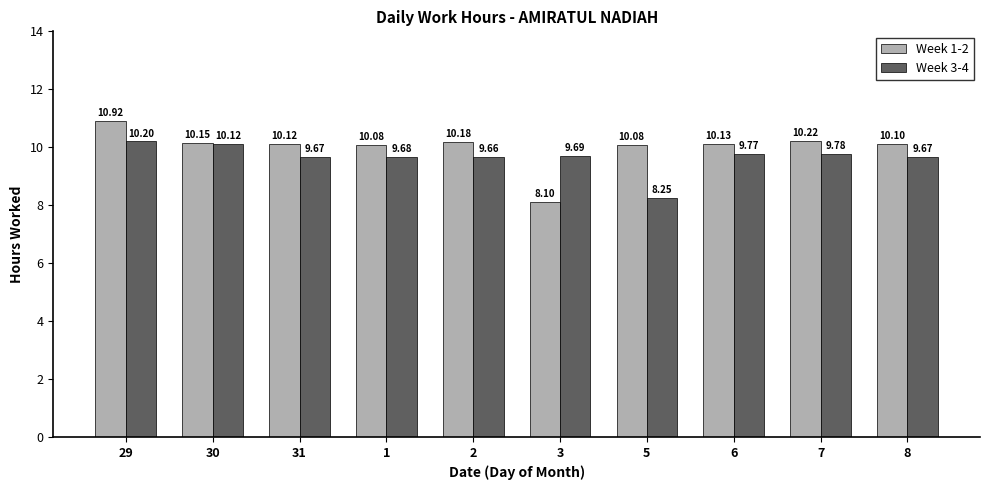

What is the sum of all Week 3-4 values?

96.5